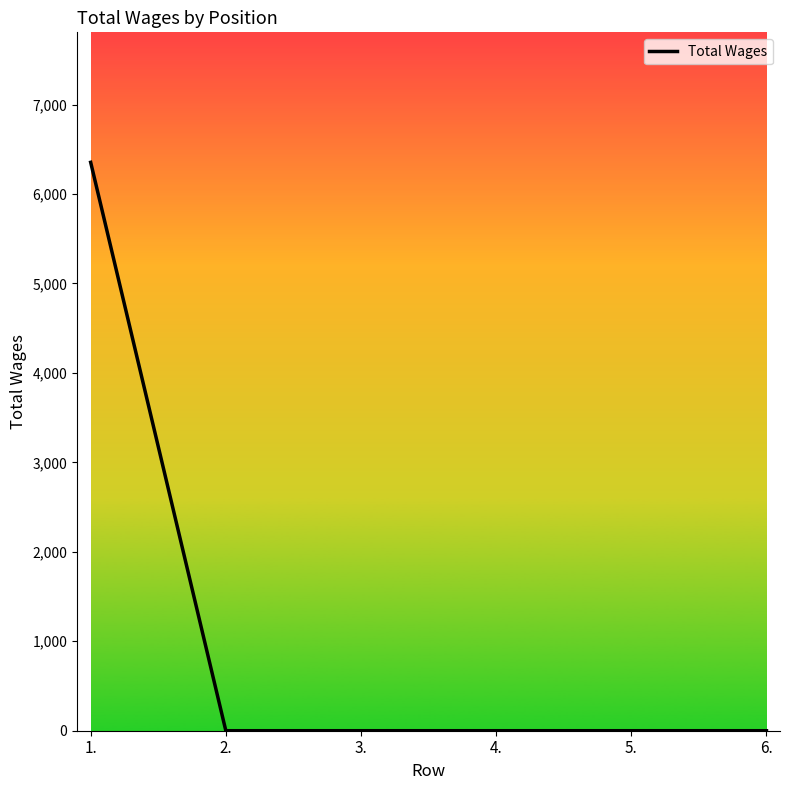

How many values exceed 0?

1